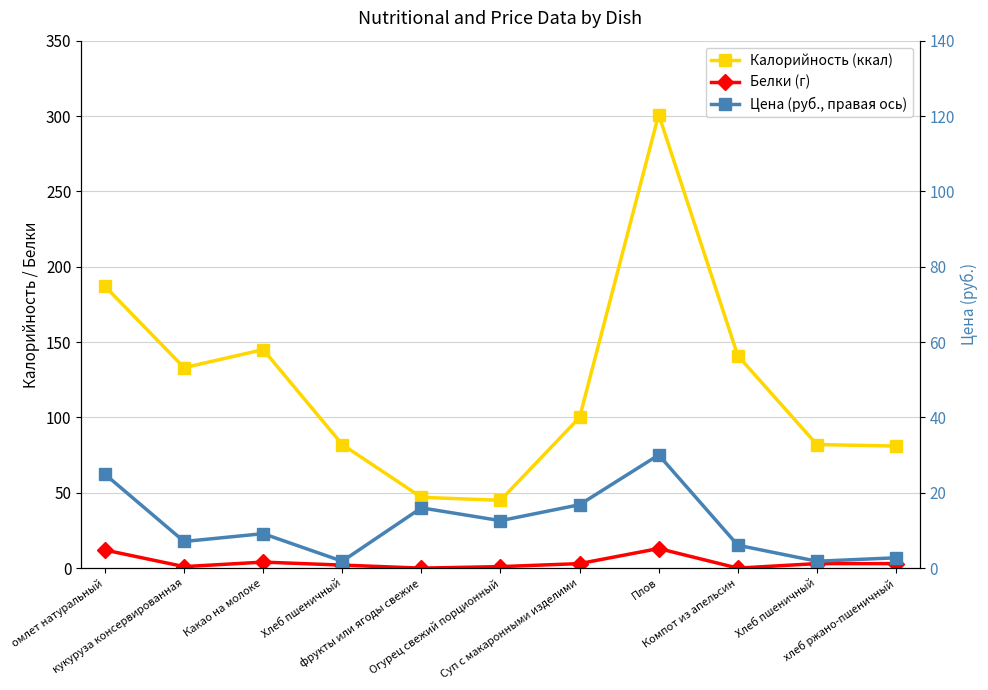

What is the label of the 7th point from the right?

фрукты или ягоды свежие